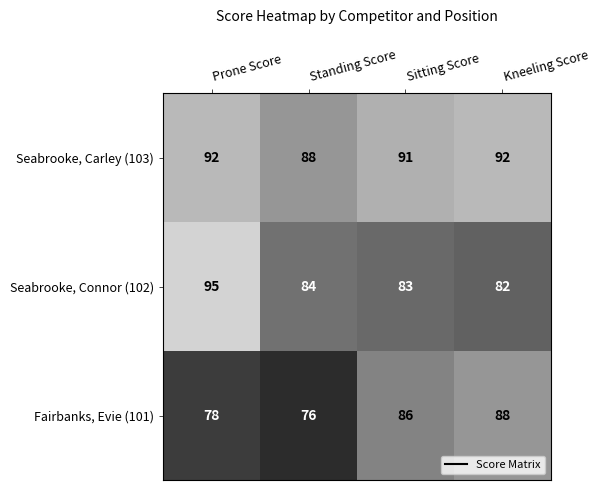

At which category is the sum across all series the highest?

Prone Score